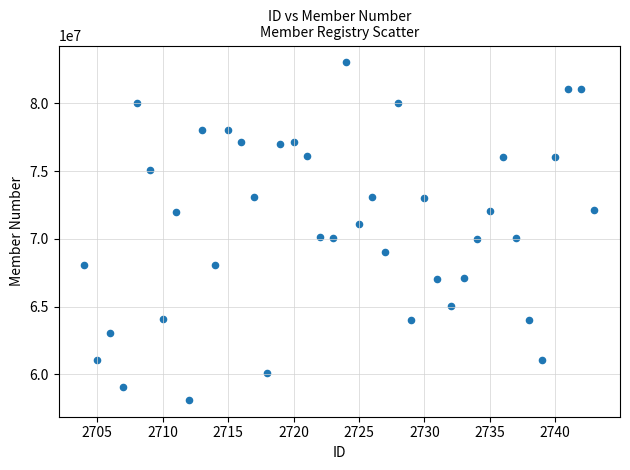

What is the range of X values (max minus min)?

39